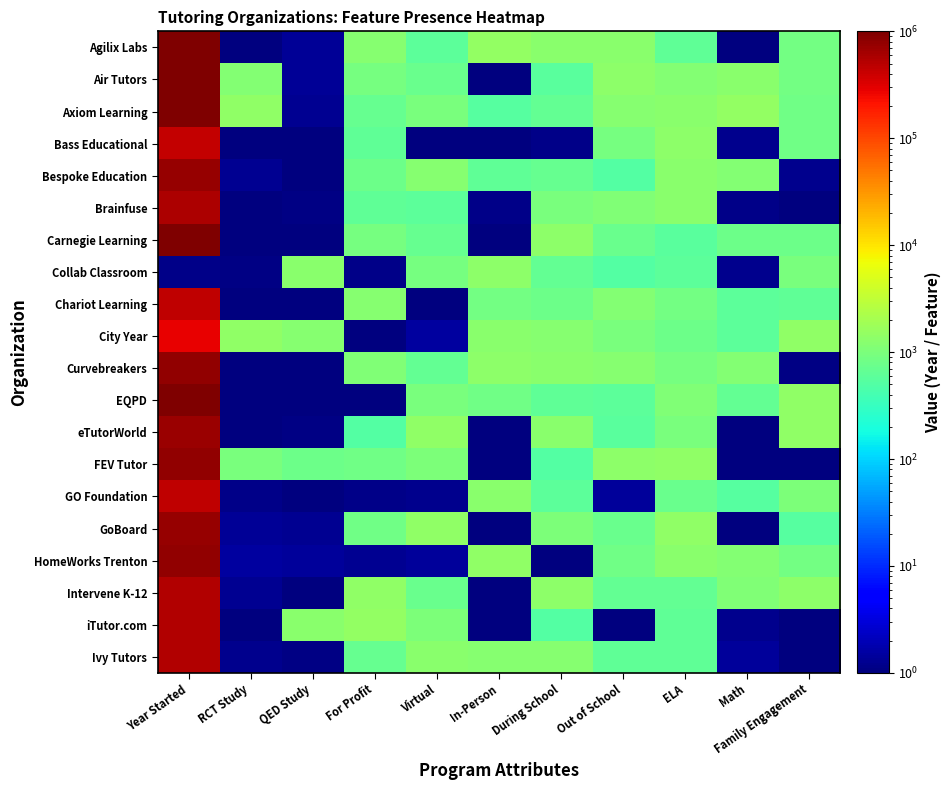

Reading left to right, transcribe all the data shown in this chart.

Agilix Labs: Year Started=1000000.0	RCT Study=1.0	QED Study=1.4	For Profit=1197.4	Virtual=594.2	In-Person=1475.6	During School=1261.1	Out of School=1286.1	ELA=628.1	Math=1.0	Family Engagement=870.8
Air Tutors: Year Started=1000000.0	RCT Study=1143.9	QED Study=1.3	For Profit=943.4	Virtual=727.2	In-Person=1.1	During School=563.8	Out of School=1327.6	ELA=1131.7	Math=1258.1	Family Engagement=854.5
Axiom Learning: Year Started=1000000.0	RCT Study=1393.1	QED Study=1.3	For Profit=694.6	Virtual=966.7	In-Person=543.8	During School=654.3	Out of School=1183.0	ELA=1244.8	Math=1467.5	Family Engagement=825.8
Bass Educational: Year Started=435230.7	RCT Study=1.0	QED Study=1.0	For Profit=629.9	Virtual=1.0	In-Person=1.0	During School=1.2	Out of School=937.2	ELA=1332.7	Math=1.2	Family Engagement=812.4
Bespoke Education: Year Started=761292.6	RCT Study=1.3	QED Study=1.0	For Profit=788.3	Virtual=1182.5	In-Person=639.8	During School=699.9	Out of School=507.4	ELA=1286.9	Math=1164.9	Family Engagement=1.2
Brainfuse: Year Started=579378.7	RCT Study=1.0	QED Study=1.1	For Profit=639.8	Virtual=614.5	In-Person=1.2	During School=971.1	Out of School=1065.2	ELA=1265.0	Math=1.1	Family Engagement=1.1
Carnegie Learning: Year Started=1000000.0	RCT Study=1.0	QED Study=1.0	For Profit=936.7	Virtual=714.6	In-Person=1.0	During School=1353.4	Out of School=733.9	ELA=558.3	Math=781.4	Family Engagement=793.6
Collab Classroom: Year Started=1.2	RCT Study=1.1	QED Study=1283.9	For Profit=1.2	Virtual=906.4	In-Person=1314.0	During School=667.0	Out of School=522.7	ELA=590.0	Math=1.2	Family Engagement=961.9
Chariot Learning: Year Started=456593.1	RCT Study=1.0	QED Study=1.0	For Profit=1196.3	Virtual=1.0	In-Person=881.0	During School=801.5	Out of School=1130.3	ELA=861.8	Math=587.6	Family Engagement=618.0
City Year: Year Started=278458.2	RCT Study=1408.6	QED Study=1199.7	For Profit=1.0	Virtual=1.5	In-Person=1278.8	During School=1216.9	Out of School=949.4	ELA=772.2	Math=596.4	Family Engagement=1402.6
Curvebreakers: Year Started=773724.6	RCT Study=1.0	QED Study=1.0	For Profit=1079.2	Virtual=676.8	In-Person=1356.6	During School=1258.5	Out of School=1219.5	ELA=932.1	Math=1127.3	Family Engagement=1.1
EQPD: Year Started=1000000.0	RCT Study=1.0	QED Study=1.0	For Profit=1.0	Virtual=994.0	In-Person=829.9	During School=644.5	Out of School=603.4	ELA=1087.6	Math=670.6	Family Engagement=1425.1
eTutorWorld: Year Started=720708.5	RCT Study=1.0	QED Study=1.1	For Profit=522.8	Virtual=1458.6	In-Person=1.0	During School=1282.7	Out of School=582.7	ELA=986.7	Math=1.0	Family Engagement=1437.8
FEV Tutor: Year Started=765521.1	RCT Study=973.5	QED Study=767.0	For Profit=831.6	Virtual=1020.7	In-Person=1.0	During School=521.6	Out of School=1326.3	ELA=1396.2	Math=1.0	Family Engagement=1.1
GO Foundation: Year Started=449187.5	RCT Study=1.2	QED Study=1.0	For Profit=1.2	Virtual=1.2	In-Person=1268.6	During School=607.7	Out of School=1.4	ELA=730.2	Math=537.4	Family Engagement=1054.9
GoBoard: Year Started=725769.4	RCT Study=1.3	QED Study=1.3	For Profit=817.1	Virtual=1452.9	In-Person=1.0	During School=1015.1	Out of School=756.0	ELA=1436.0	Math=1.0	Family Engagement=544.9
HomeWorks Trenton: Year Started=801512.7	RCT Study=1.5	QED Study=1.4	For Profit=1.2	Virtual=1.4	In-Person=1393.4	During School=1.0	Out of School=815.9	ELA=1272.0	Math=1161.7	Family Engagement=873.7
Intervene K-12: Year Started=523697.4	RCT Study=1.2	QED Study=1.0	For Profit=1436.8	Virtual=741.0	In-Person=1.0	During School=1331.1	Out of School=653.3	ELA=679.3	Math=1099.4	Family Engagement=1374.6
iTutor.com: Year Started=547199.4	RCT Study=1.0	QED Study=1277.4	For Profit=1471.8	Virtual=1000.7	In-Person=1.0	During School=513.9	Out of School=1.0	ELA=631.8	Math=1.2	Family Engagement=1.0
Ivy Tutors: Year Started=551086.4	RCT Study=1.2	QED Study=1.1	For Profit=699.8	Virtual=1304.1	In-Person=1215.4	During School=1239.0	Out of School=631.1	ELA=623.8	Math=1.4	Family Engagement=1.0